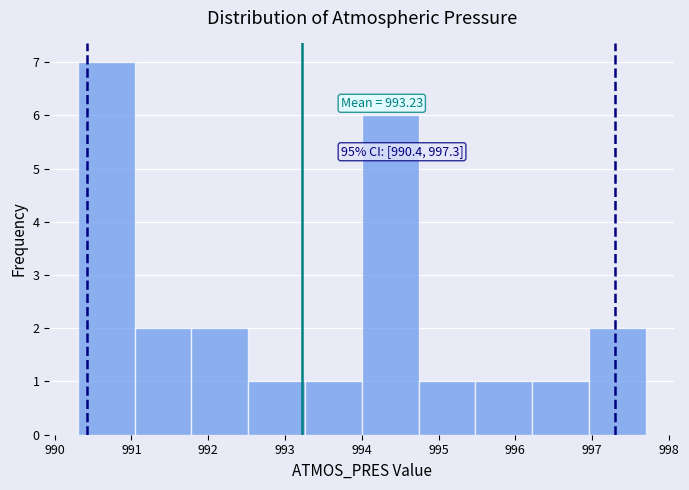

Over which range of the x-axis is the bar tallest?

990.30 to 991.04